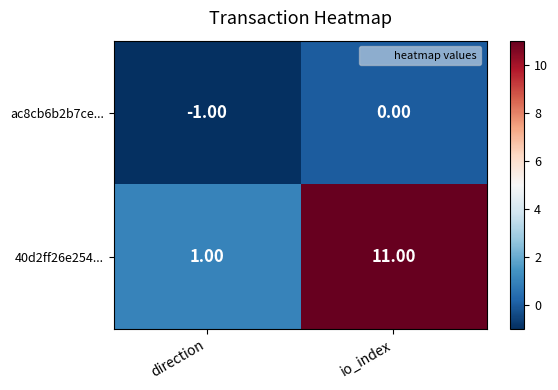

Where is ac8cb6b2b7ce... nearest to the value 0?

io_index